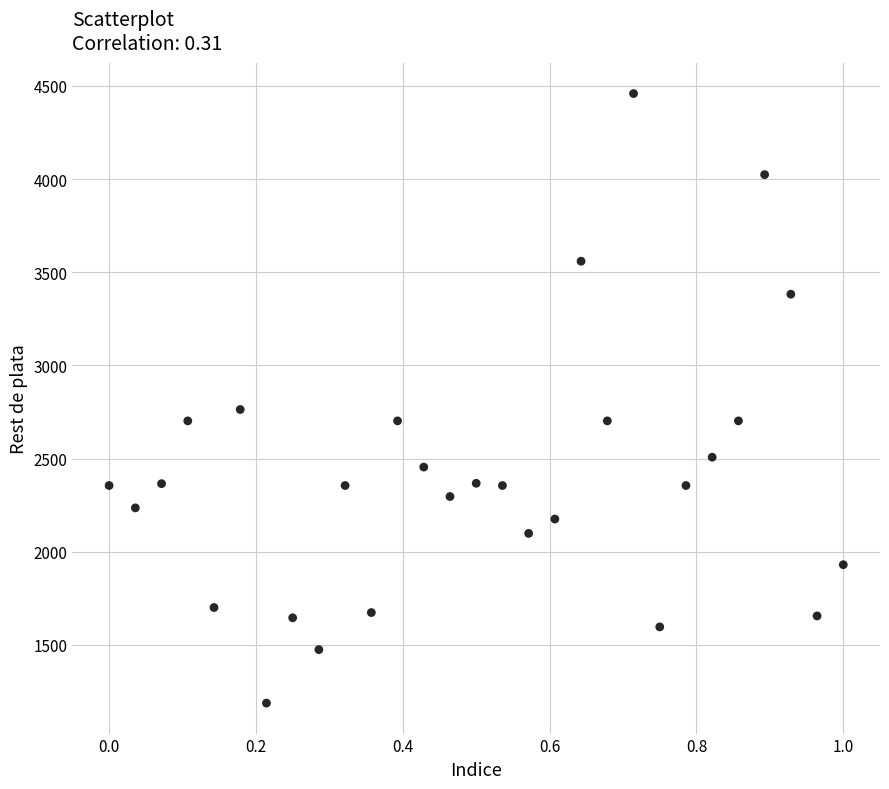

What Y value in the scatter plot is closest to 2823?

2763